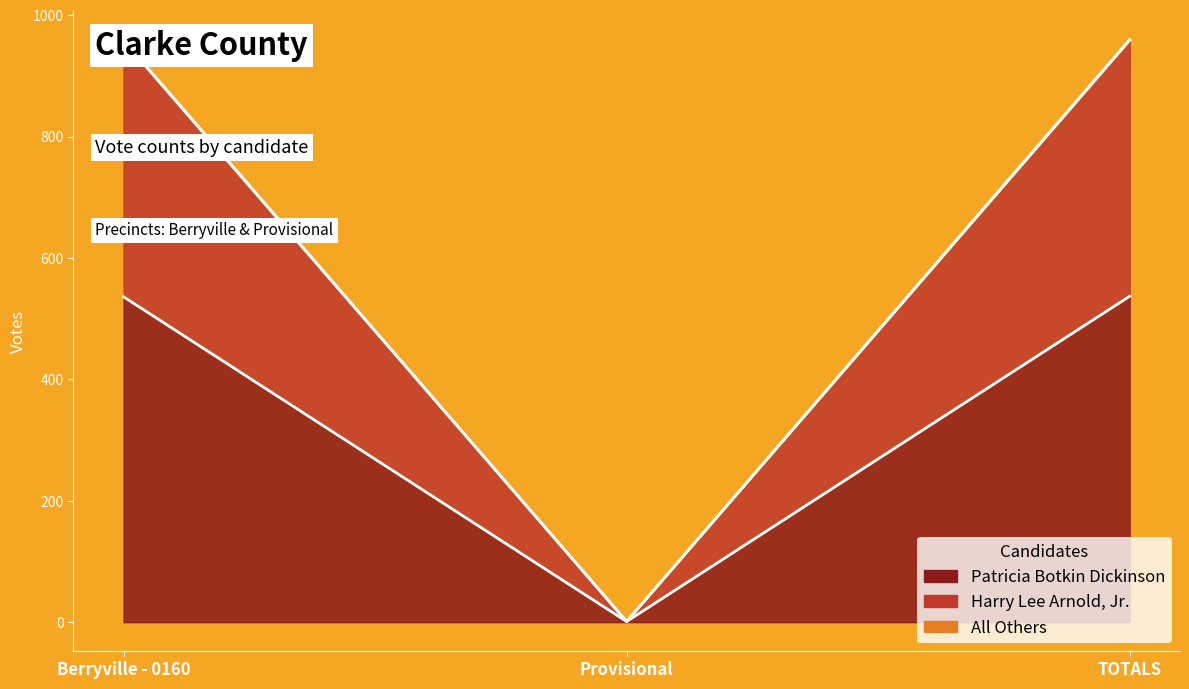

Is it true that Patricia Botkin Dickinson equals 341 at Berryville - 0160?

False